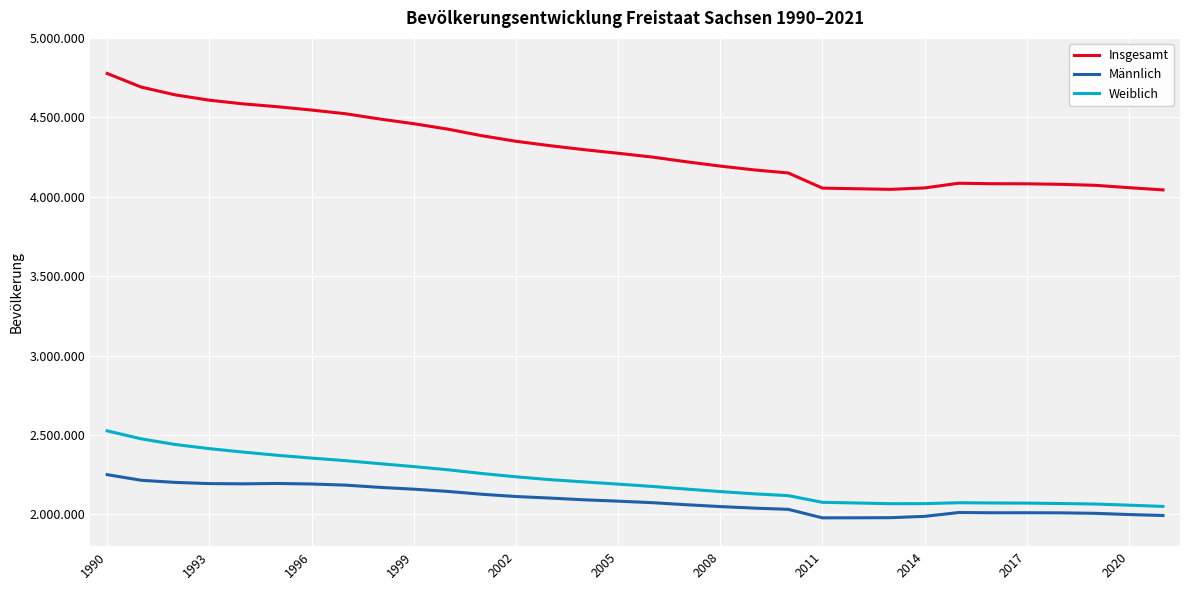

What are all the series names shown in the legend?

Insgesamt, Männlich, Weiblich